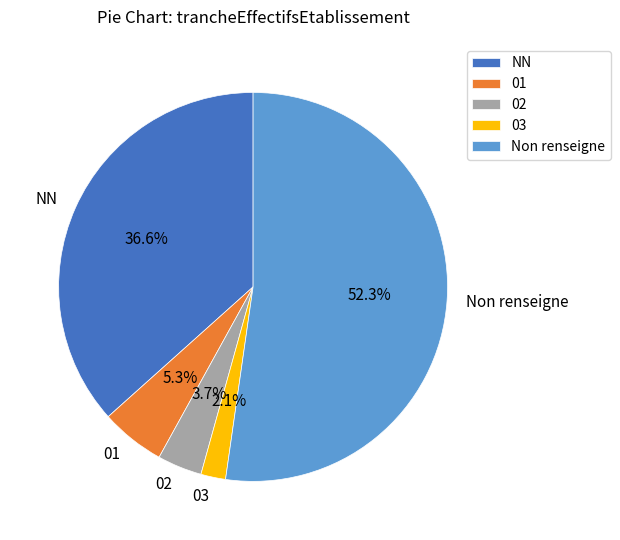

What percentage is the NN slice, to the nearest percent?

37%